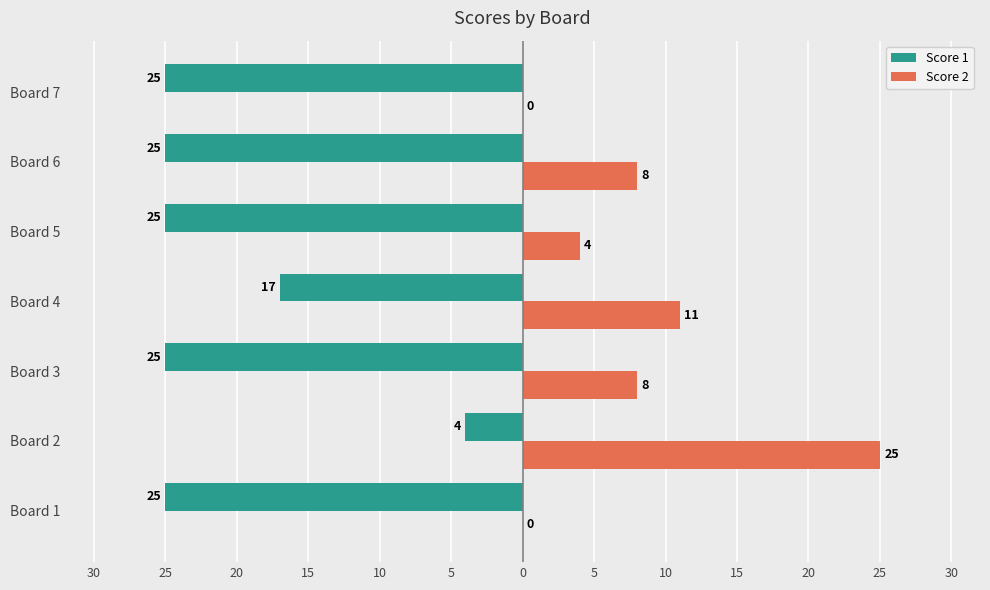

What are all the series names shown in the legend?

Score 1, Score 2